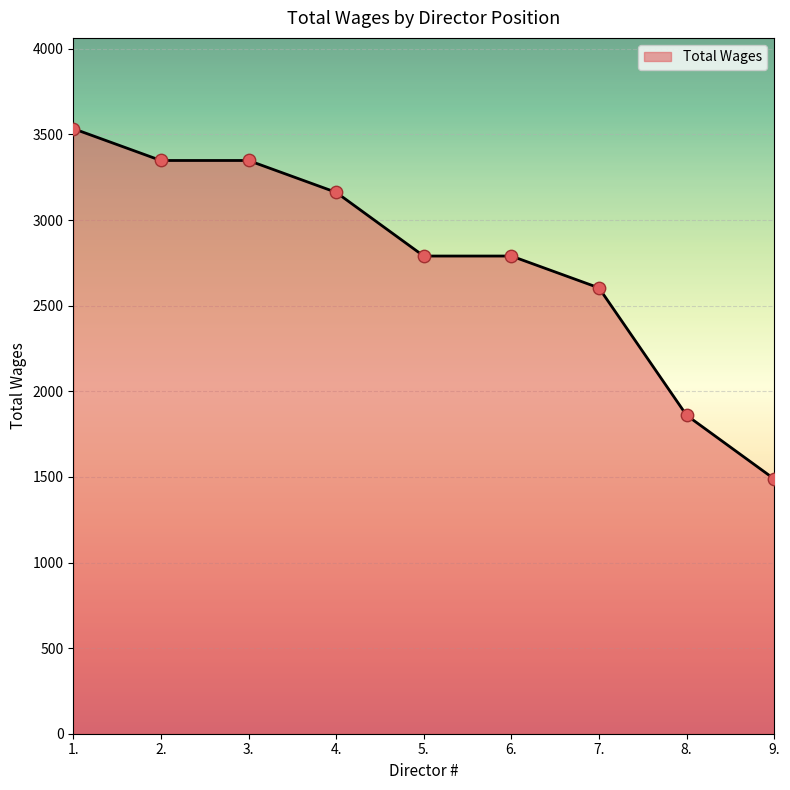

What is the change in value from 3. to 6.?

-558